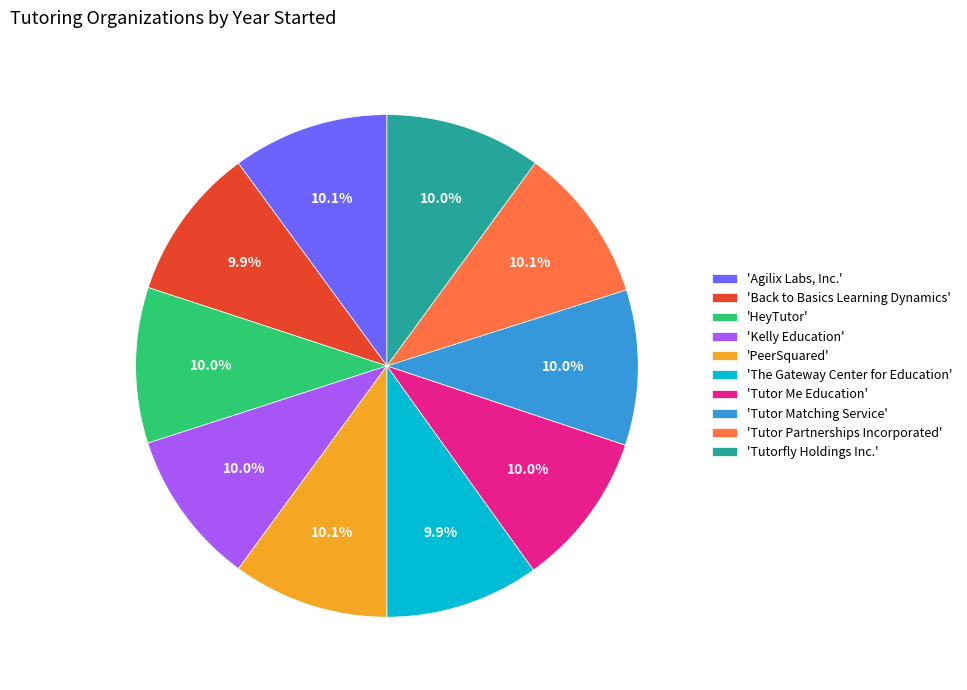

Count the number of slices in the pie.

10